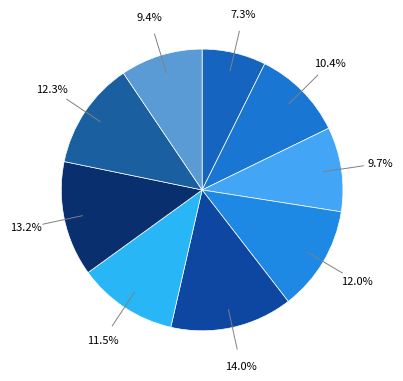

How many segments does this pie chart have?

9